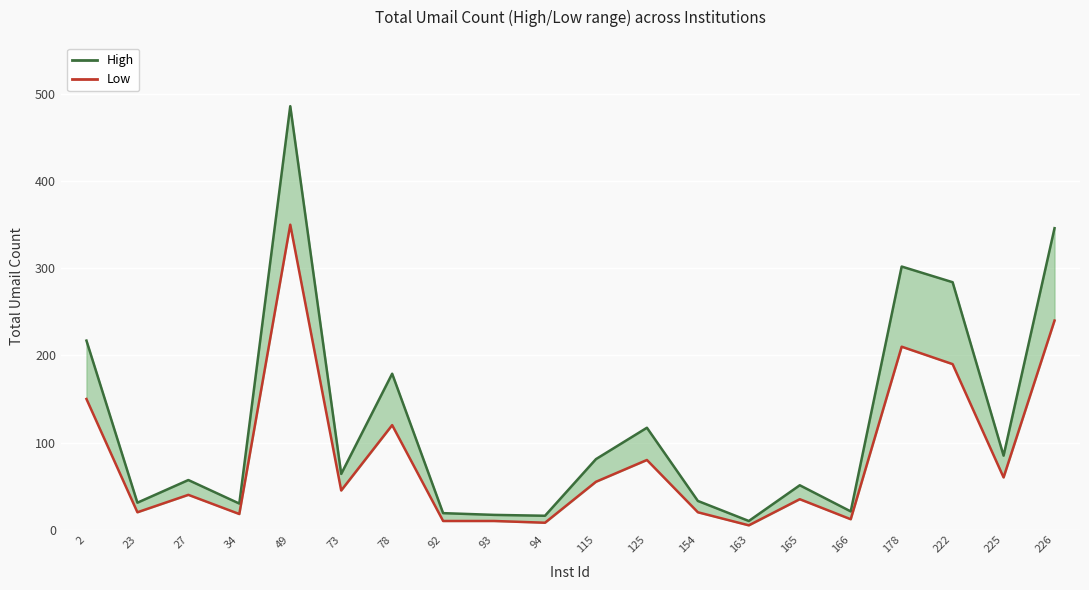

True or false: Low has a value of 21 at 166.

False